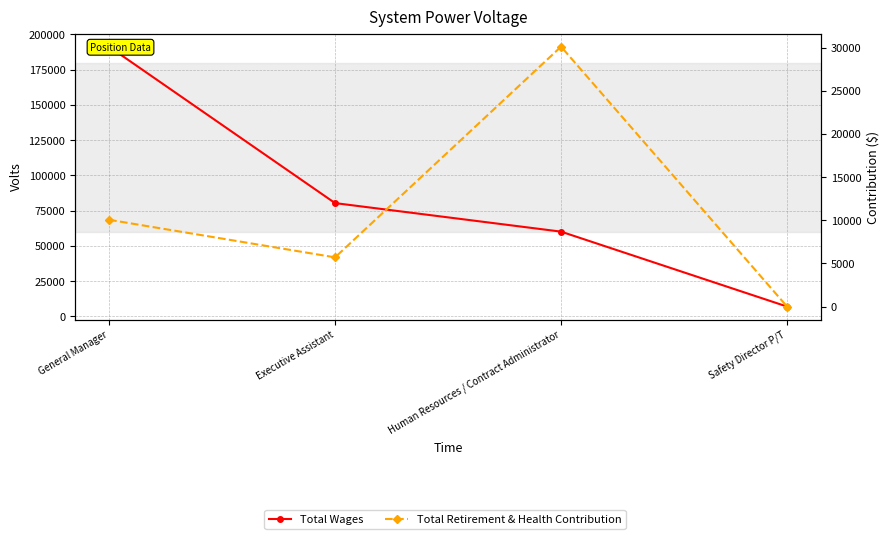

What is the minimum value for Total Wages?

7010